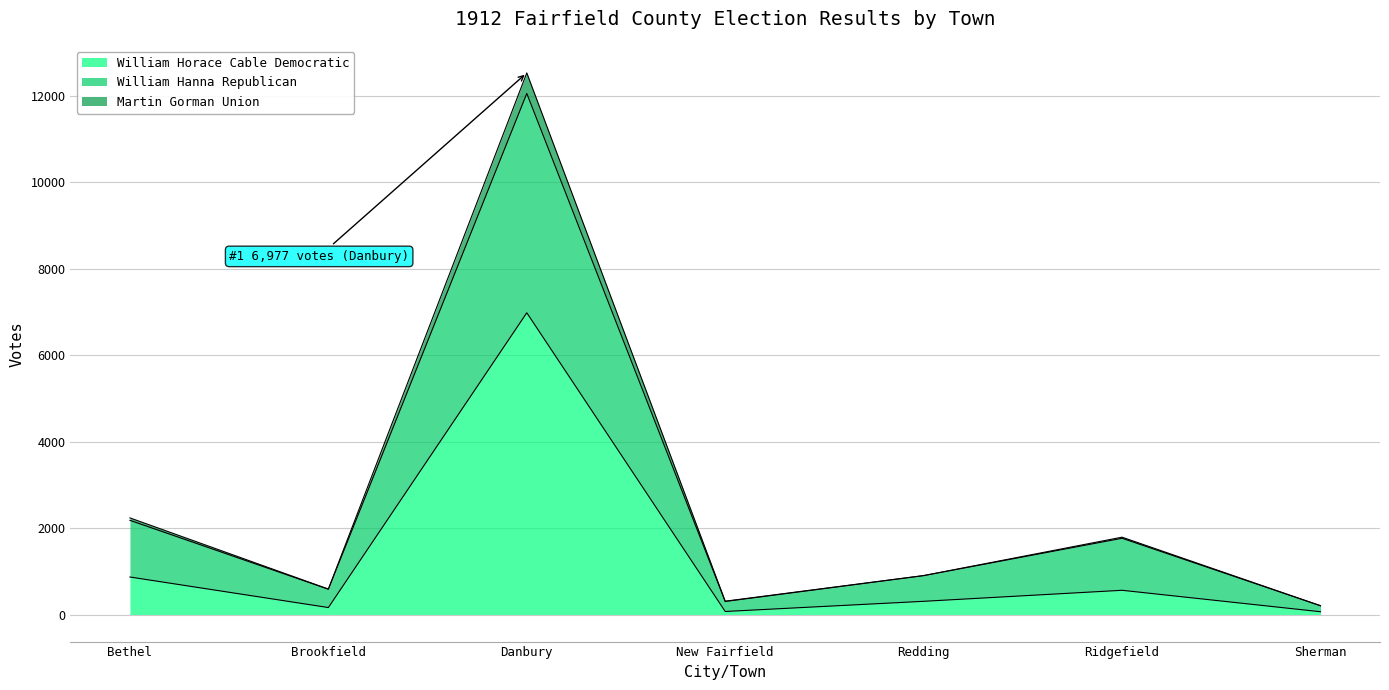

What is the sum of all William Horace Cable Democratic values?

9004